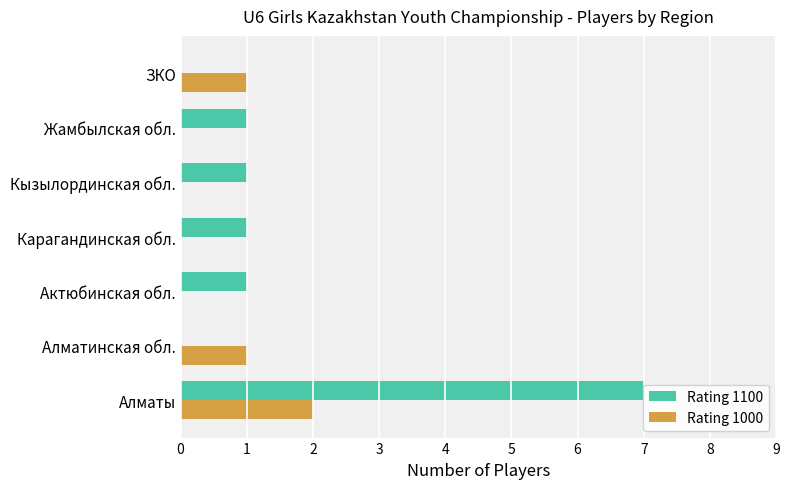

Which series has the largest total across all categories?

Rating 1100